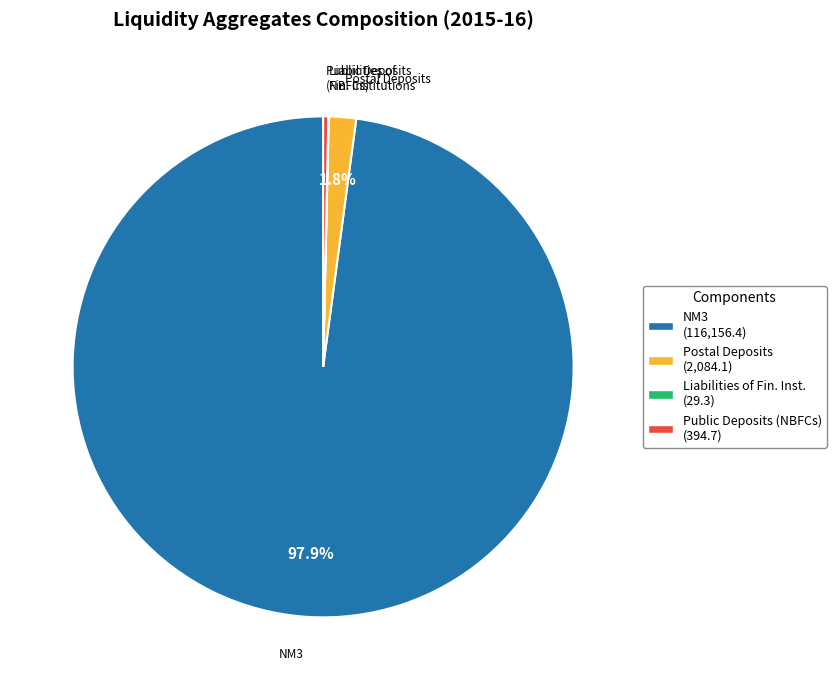

What is the largest slice in the pie chart?

NM3 (116,156.4)